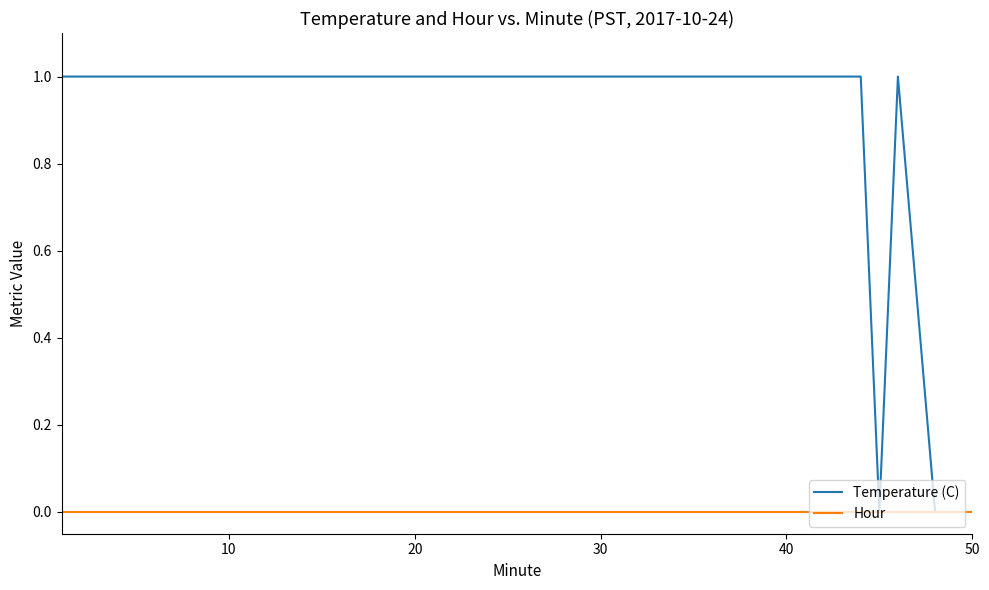

Which series has the largest range (max minus min)?

Temperature (C)